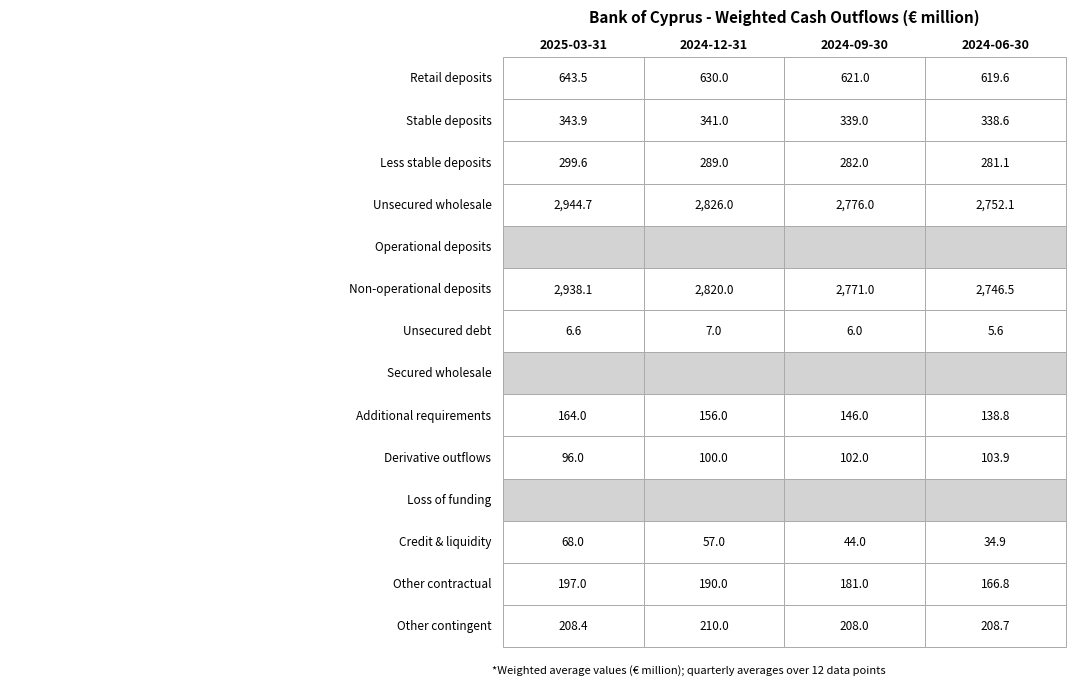

What is the total value across all series at Retail deposits?

2514.1